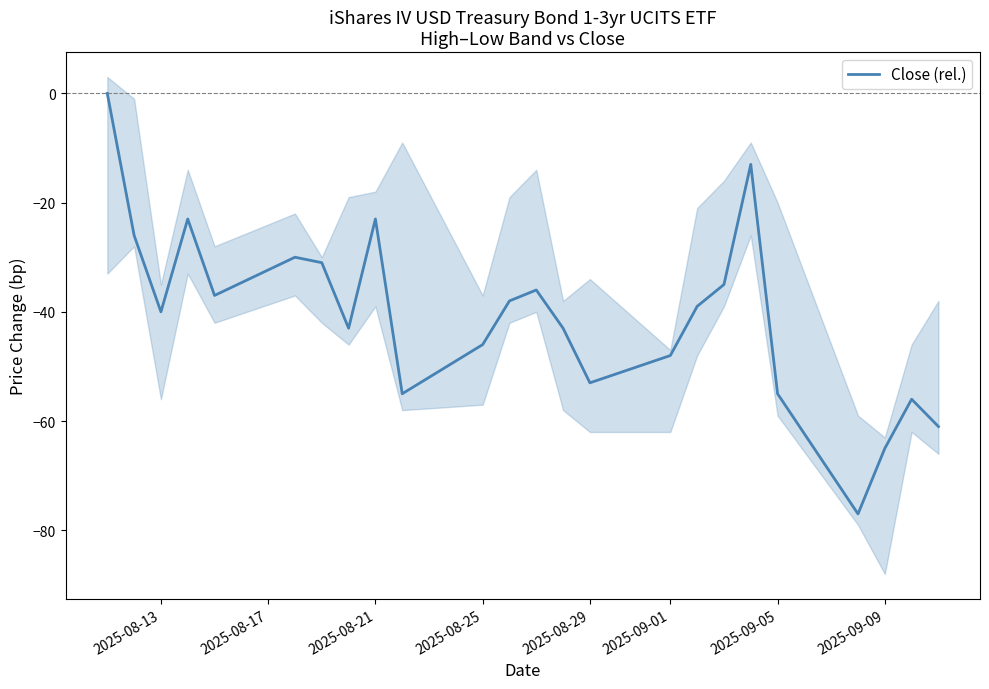

The value of Close (rel.) at 2025-08-21 is -15. True or false?

False